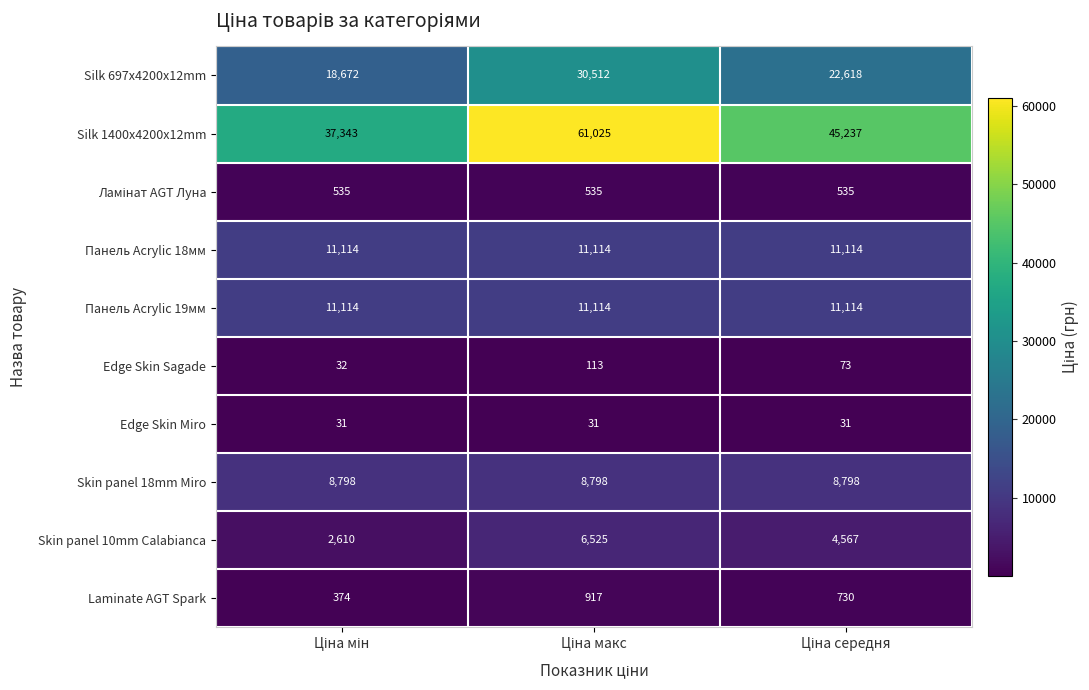

What is the minimum value shown in the chart?

31